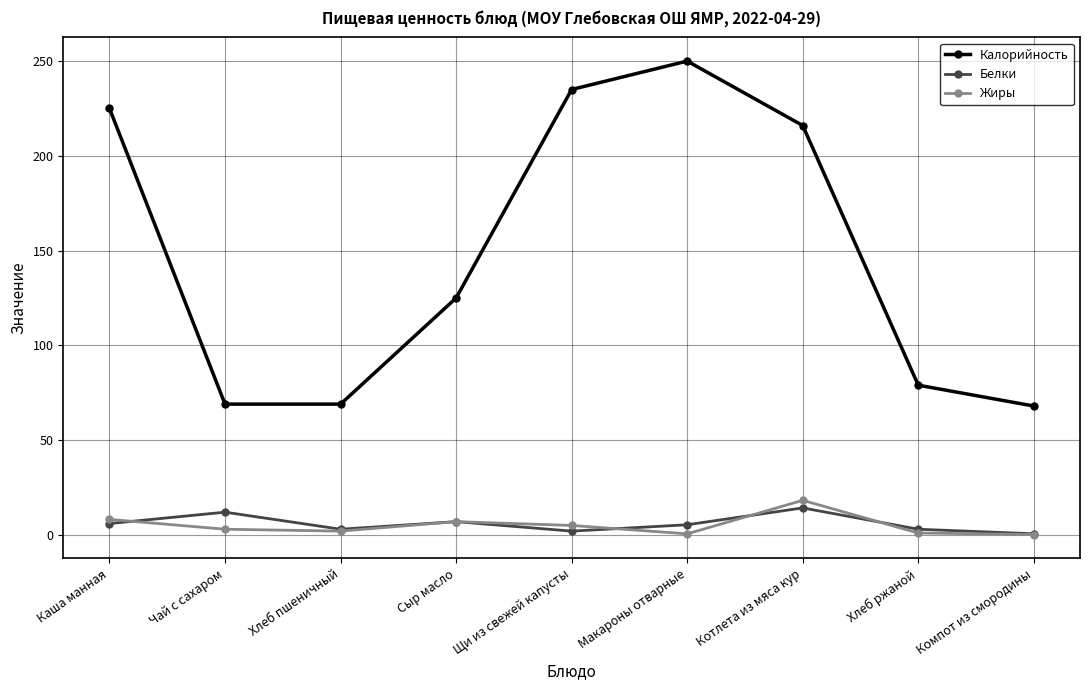

True or false: Калорийность and Жиры cross at least once.

False